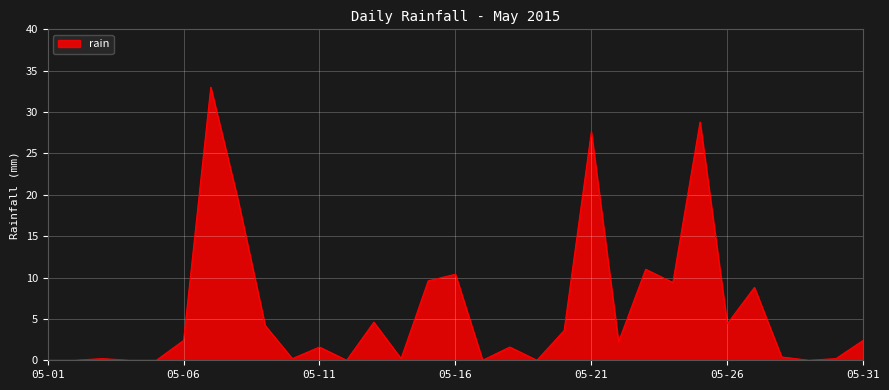

What is the greatest value displayed?

33.0